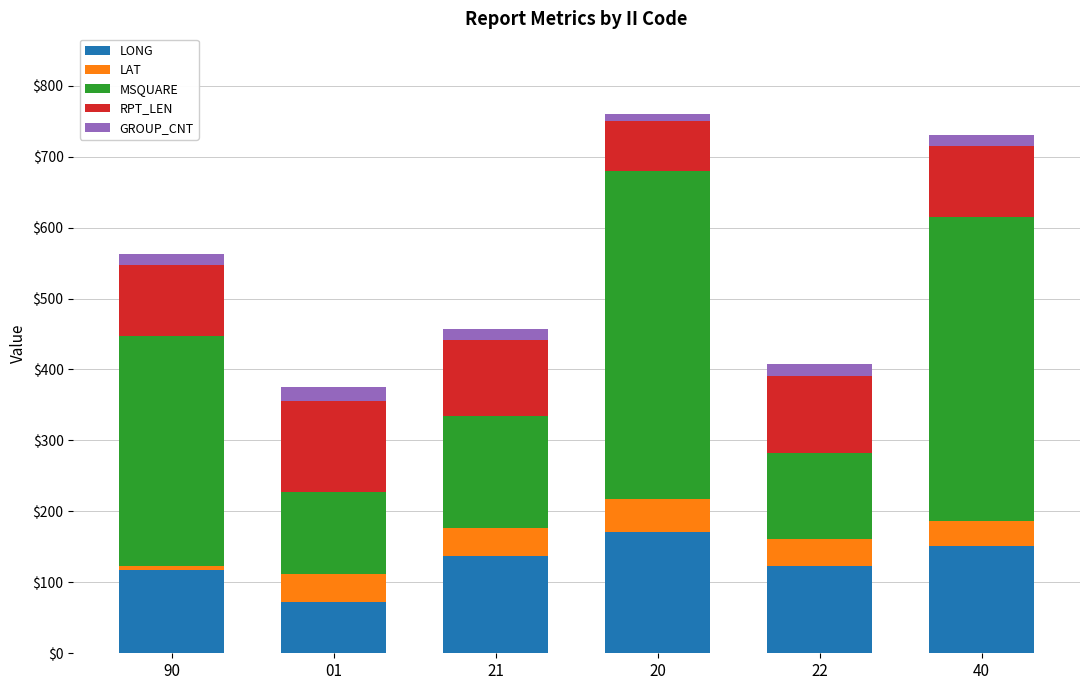

The value of LONG at 40 is 86.7. True or false?

False